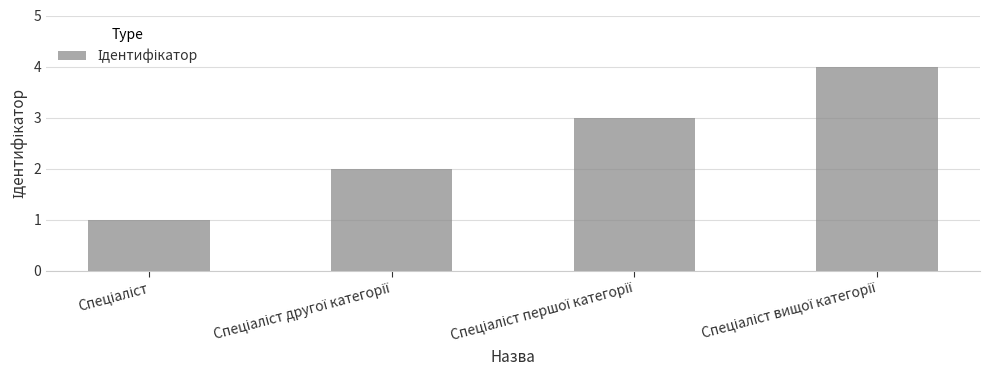

What is the difference between the maximum and minimum values?

3